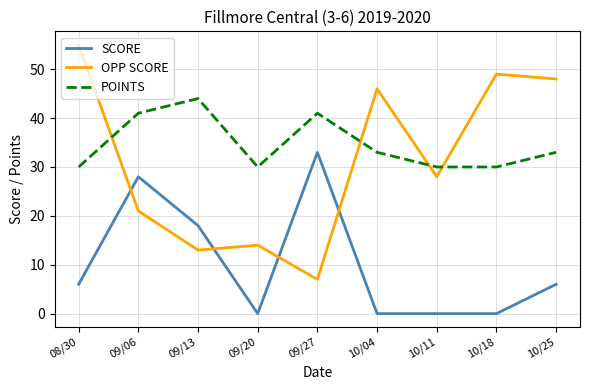

What is the difference between the maximum and minimum values in the SCORE series?

33